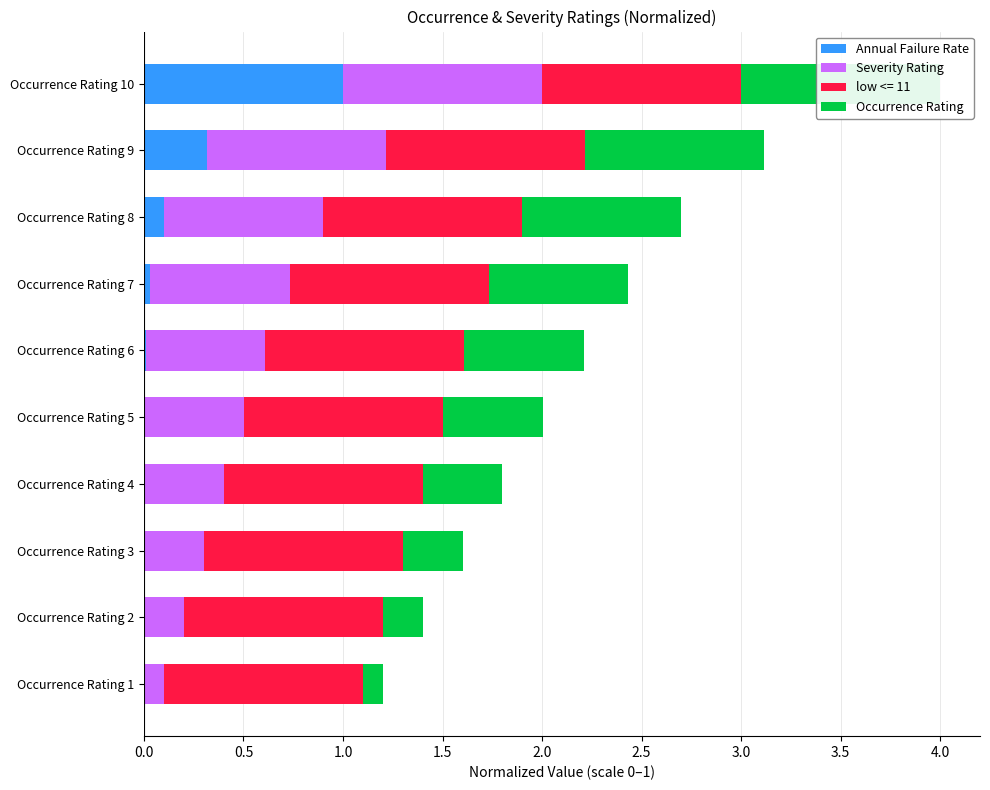

At how many categories does at least one series exceed 0?

10